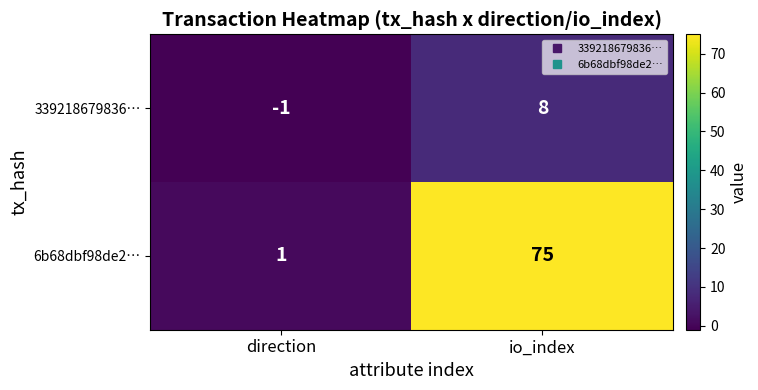

Rank the series by their average value, from lowest to highest.

339218679836…, 6b68dbf98de2…